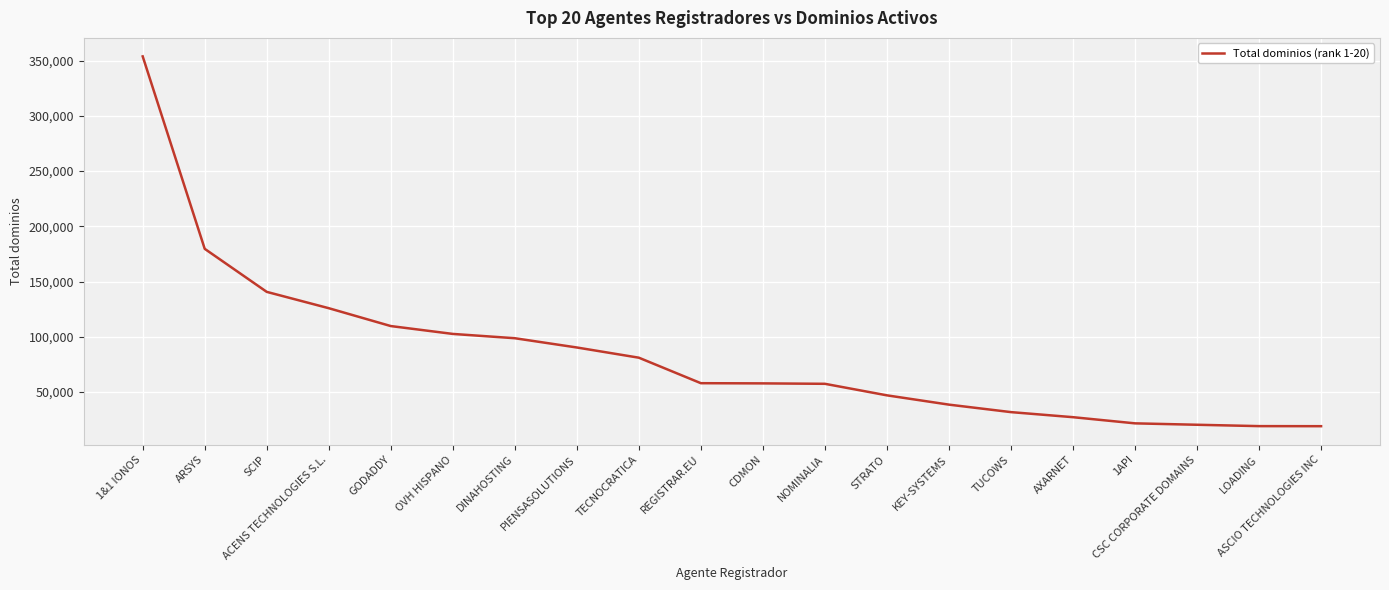

What is the minimum value shown in the chart?

19143